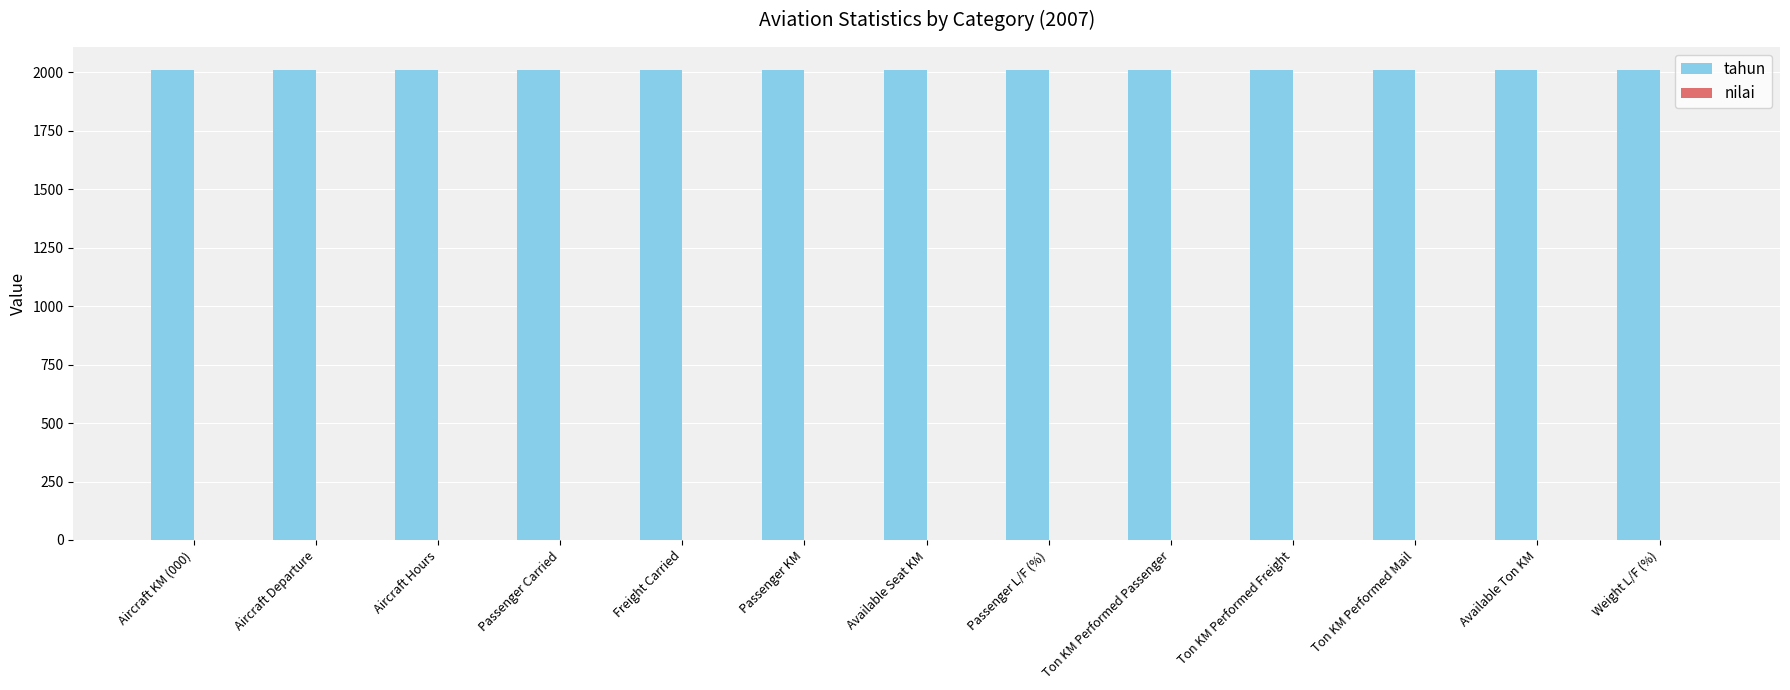

Is it true that tahun equals 2007 at Freight Carried?

True